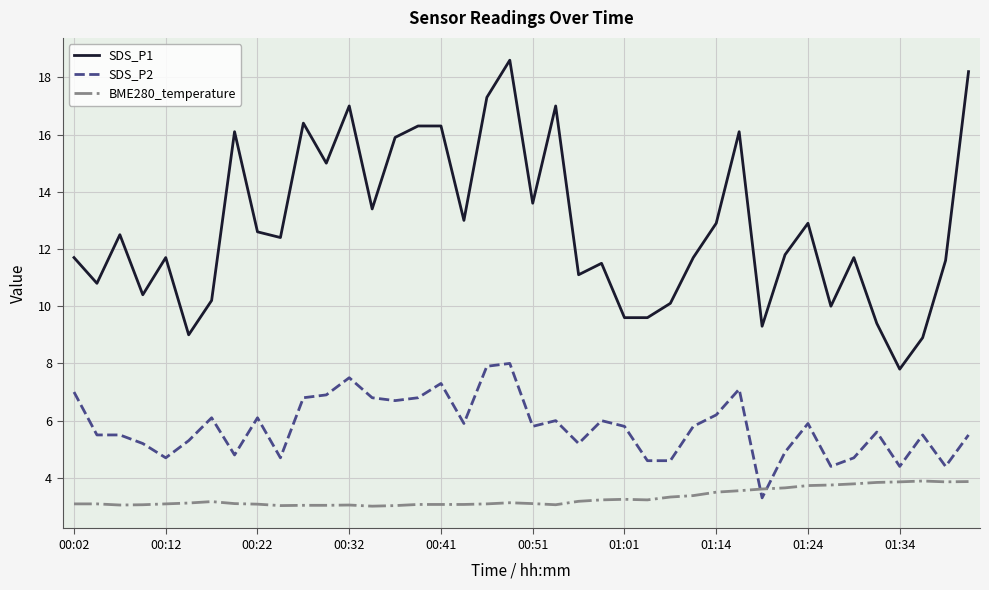

What is the maximum value for SDS_P1?

18.6